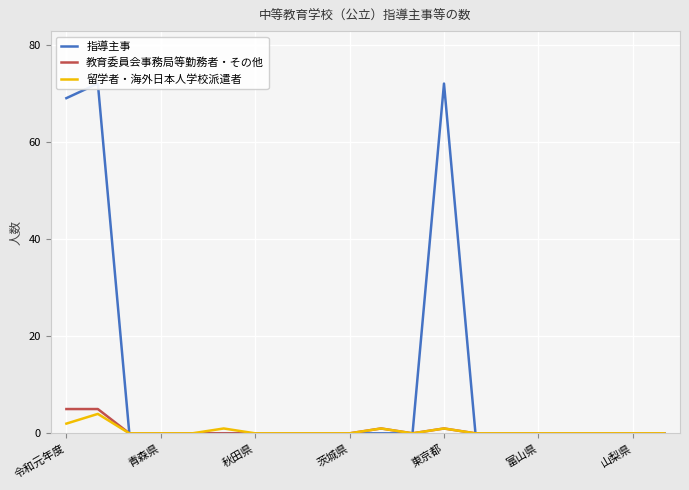

Count the number of categories in the chart.

20